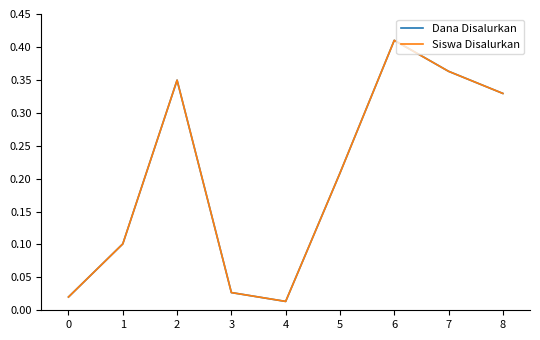

Which series has the widest spread of values?

Dana Disalurkan